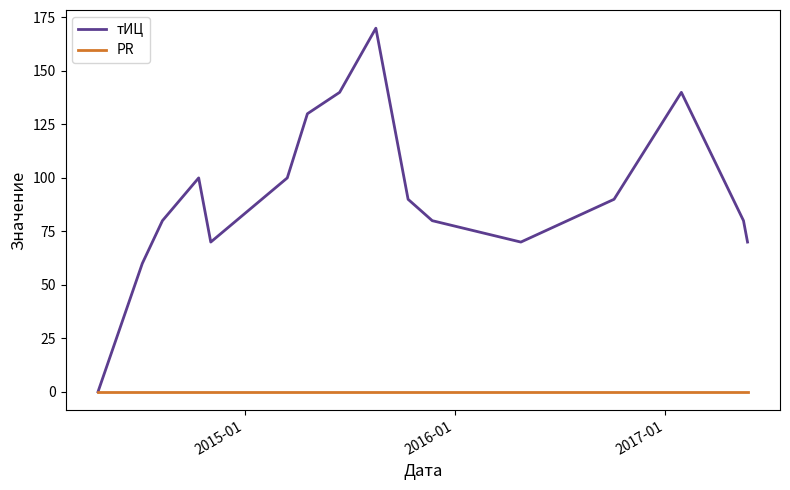

What is the maximum value shown in the chart?

170